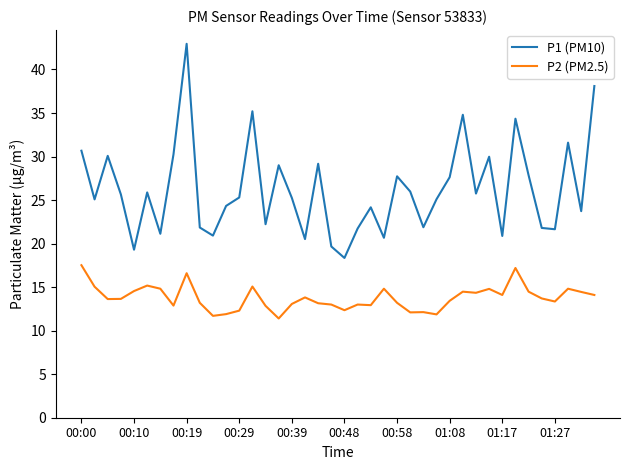

Rank the series by their maximum value, from highest to lowest.

P1 (PM10), P2 (PM2.5)